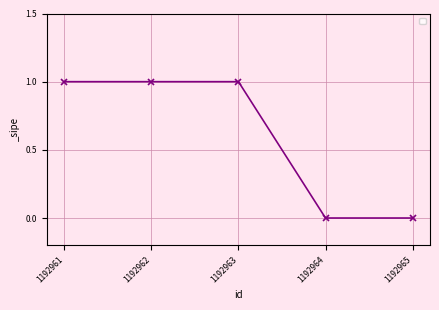

Count the values in the range 0 to 1.

5